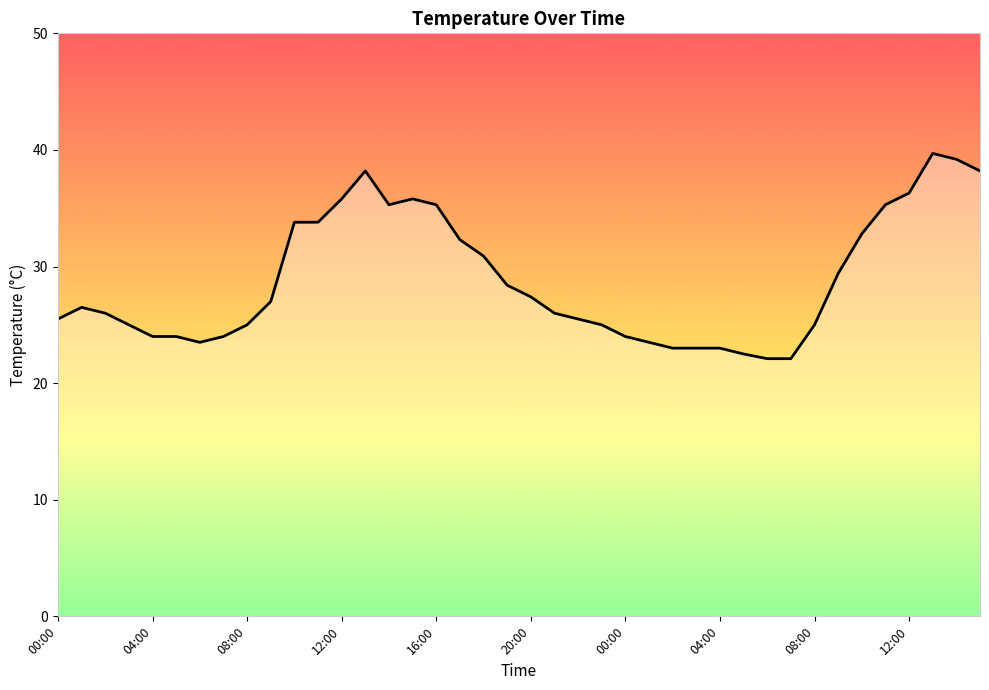

Count the number of data series in this chart.

1